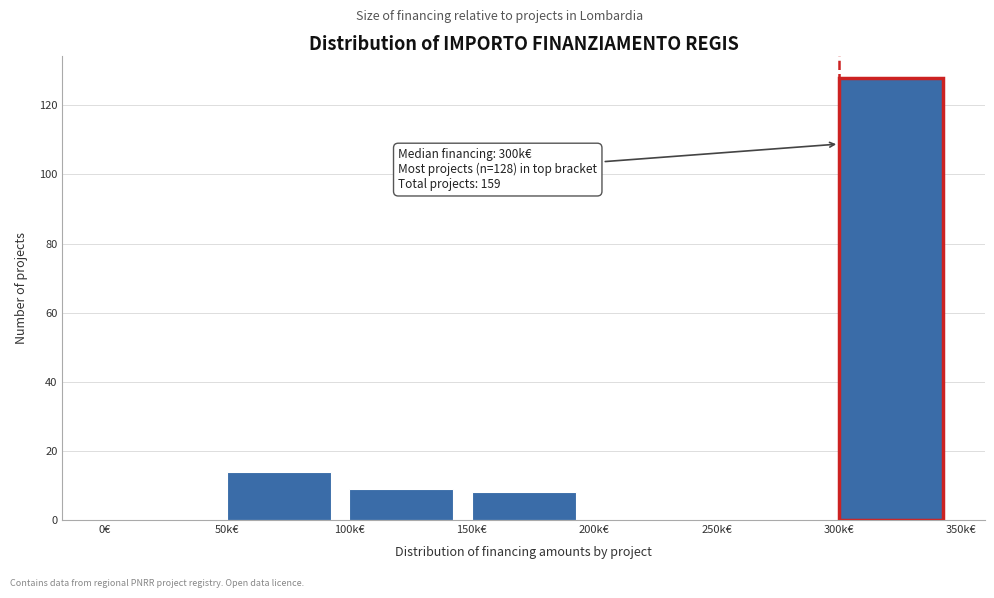

Reading left to right, what are all the values shown in this chart?

0€=0	50k€=14	100k€=9	150k€=8	200k€=0	250k€=0	300k€=128